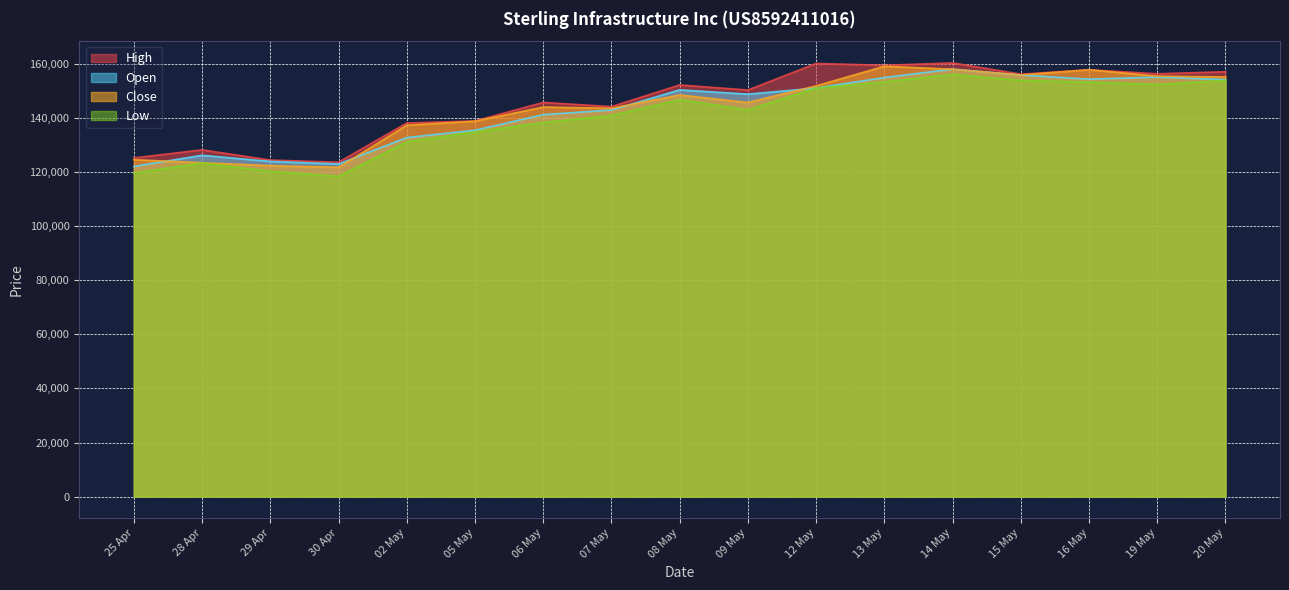

What is the maximum value shown in the chart?

160354